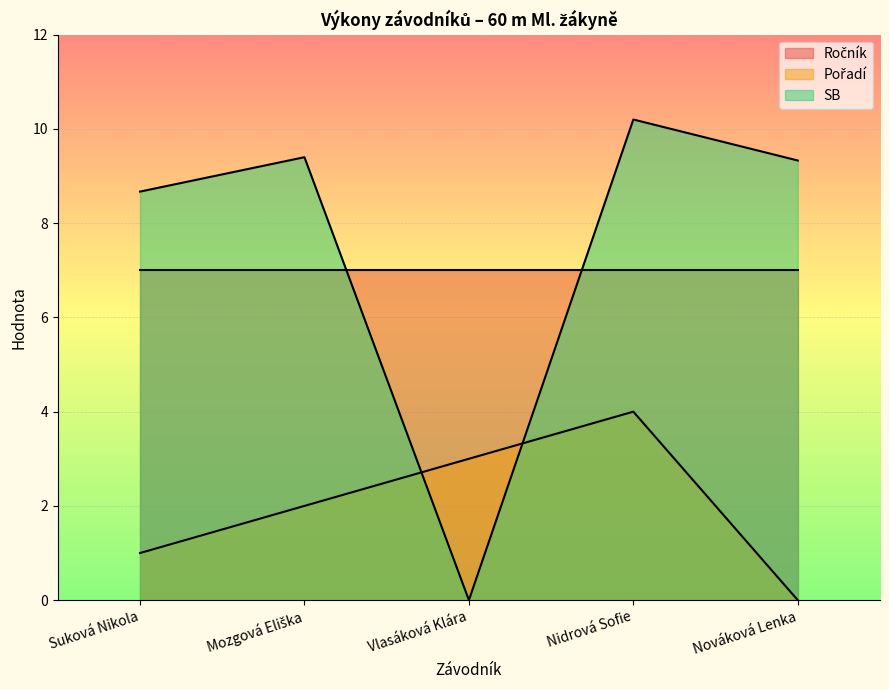

Is the value of Pořadí at Suková Nikola greater than the value of SB at Nováková Lenka?

No